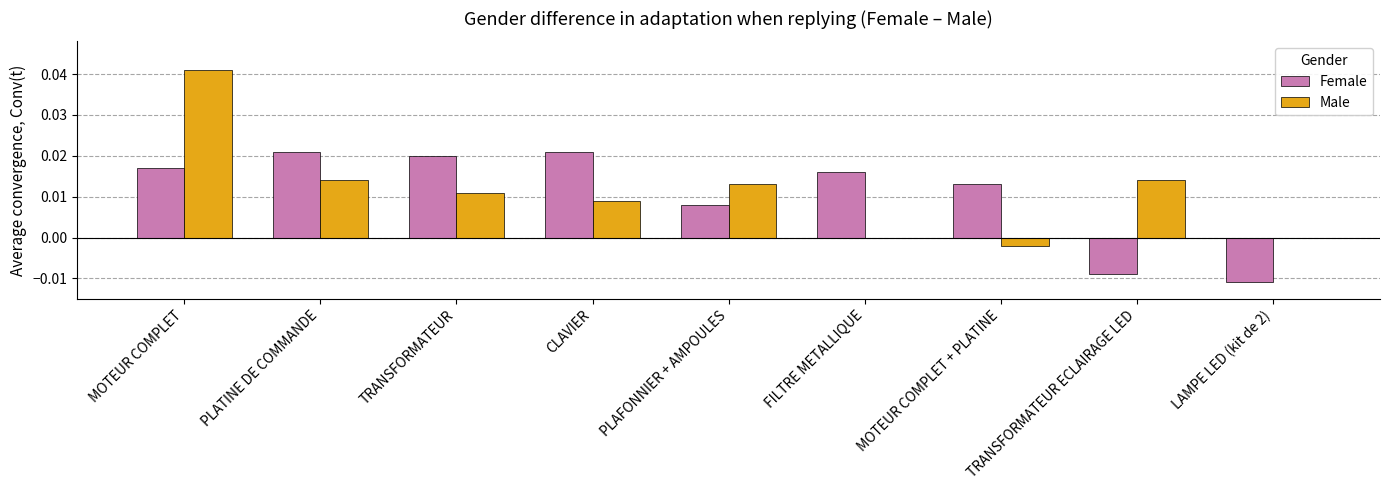

At which category is the sum across all series the highest?

MOTEUR COMPLET